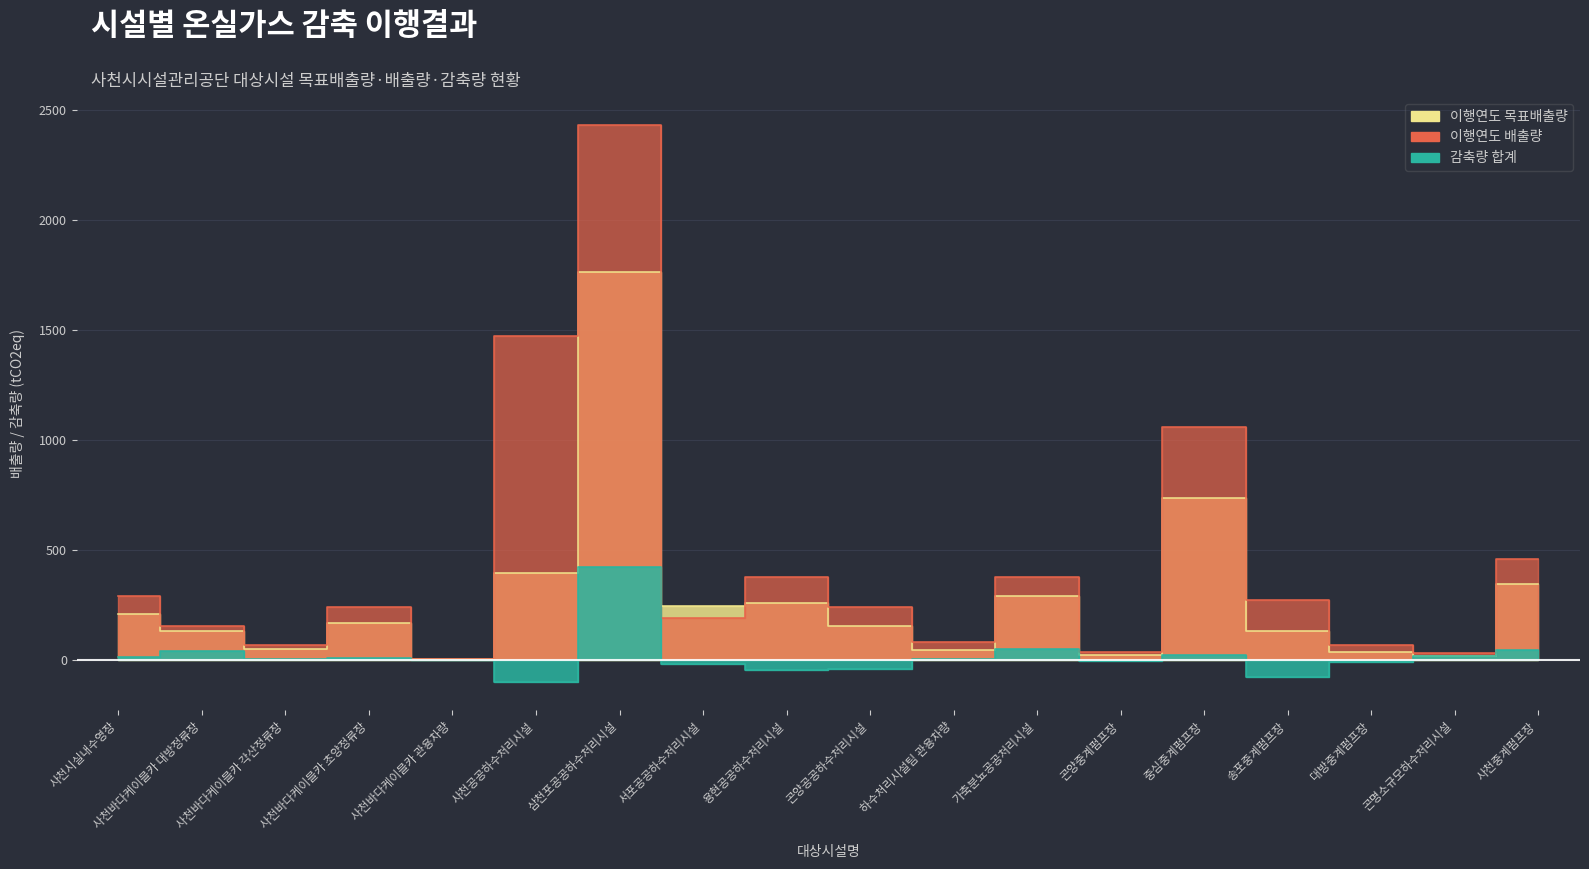

Which label corresponds to the smallest value in the chart?

사천공공하수처리시설